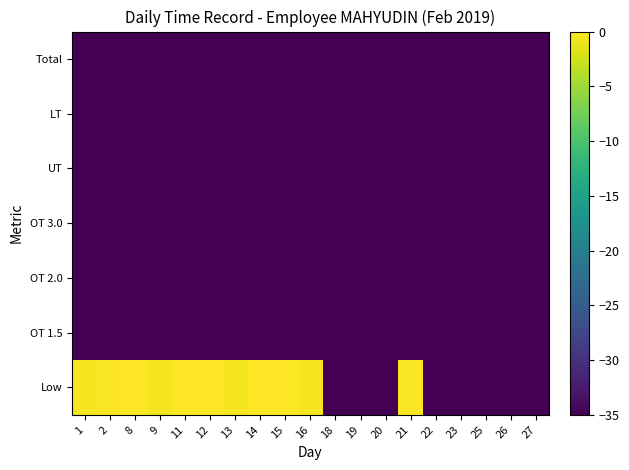

Reading left to right, list all the values displayed in this chart.

Low: 1=-0.4	2=-0.2	8=-0.1	9=-0.6	11=-0.1	12=0.0	13=-0.4	14=-0.1	15=-0.1	16=-0.5	18=-35.0	19=-35.0	20=-35.0	21=-0.2	22=-35.0	23=-35.0	25=-35.0	26=-35.0	27=-35.0
OT 1.5: 1=-35.0	2=-35.0	8=-35.0	9=-35.0	11=-35.0	12=-35.0	13=-35.0	14=-35.0	15=-35.0	16=-35.0	18=-35.0	19=-35.0	20=-35.0	21=-35.0	22=-35.0	23=-35.0	25=-35.0	26=-35.0	27=-35.0
OT 2.0: 1=-35.0	2=-35.0	8=-35.0	9=-35.0	11=-35.0	12=-35.0	13=-35.0	14=-35.0	15=-35.0	16=-35.0	18=-35.0	19=-35.0	20=-35.0	21=-35.0	22=-35.0	23=-35.0	25=-35.0	26=-35.0	27=-35.0
OT 3.0: 1=-35.0	2=-35.0	8=-35.0	9=-35.0	11=-35.0	12=-35.0	13=-35.0	14=-35.0	15=-35.0	16=-35.0	18=-35.0	19=-35.0	20=-35.0	21=-35.0	22=-35.0	23=-35.0	25=-35.0	26=-35.0	27=-35.0
UT: 1=-35.0	2=-35.0	8=-35.0	9=-35.0	11=-35.0	12=-35.0	13=-35.0	14=-35.0	15=-35.0	16=-35.0	18=-35.0	19=-35.0	20=-35.0	21=-35.0	22=-35.0	23=-35.0	25=-35.0	26=-35.0	27=-35.0
LT: 1=-35.0	2=-35.0	8=-35.0	9=-35.0	11=-35.0	12=-35.0	13=-35.0	14=-35.0	15=-35.0	16=-35.0	18=-35.0	19=-35.0	20=-35.0	21=-35.0	22=-35.0	23=-35.0	25=-35.0	26=-35.0	27=-35.0
Total: 1=-35.0	2=-35.0	8=-35.0	9=-35.0	11=-35.0	12=-35.0	13=-35.0	14=-35.0	15=-35.0	16=-35.0	18=-35.0	19=-35.0	20=-35.0	21=-35.0	22=-35.0	23=-35.0	25=-35.0	26=-35.0	27=-35.0